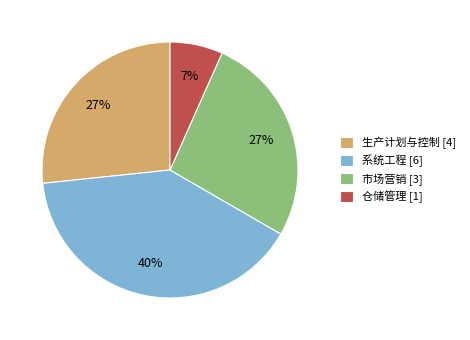

Which category has the biggest portion of the pie?

系统工程 [6]